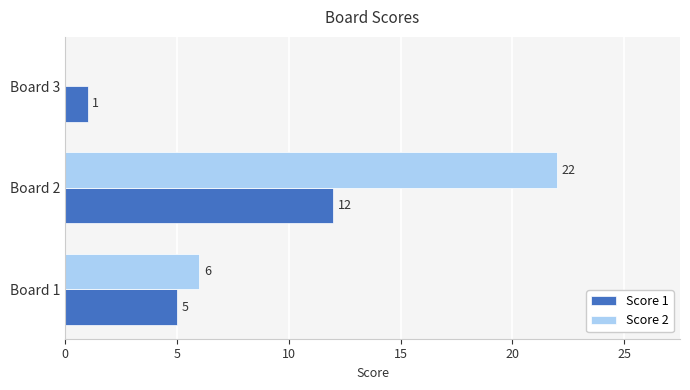

Which series has the largest total across all categories?

Score 2